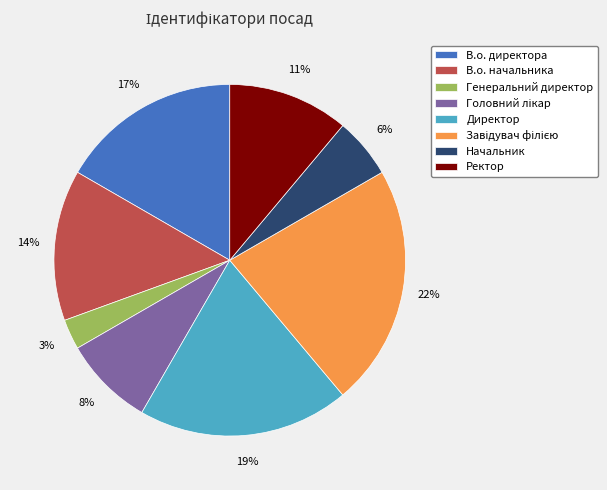

Is Начальник the majority of the pie?

No